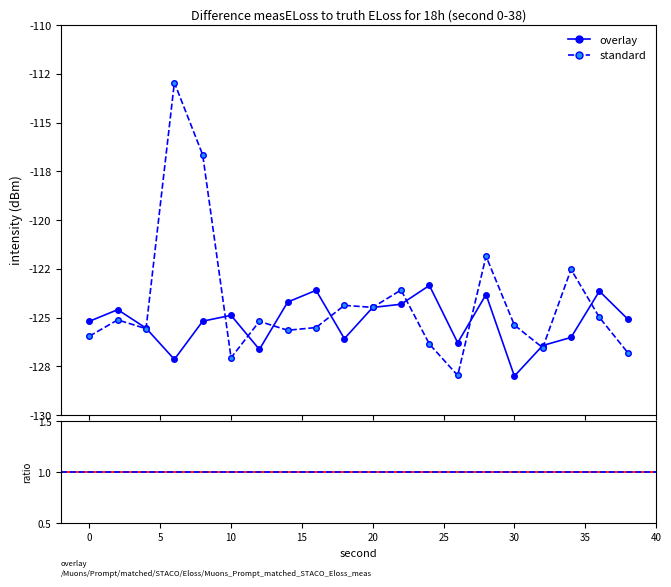

What is the maximum value for overlay?

-123.4